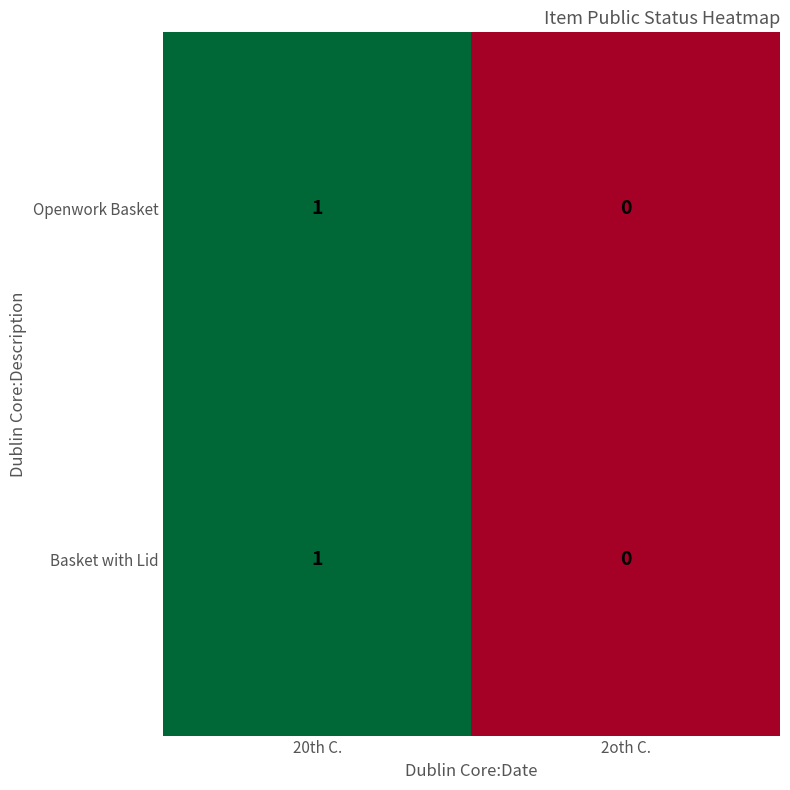

The value of Basket with Lid at 20th C. is 1. True or false?

True